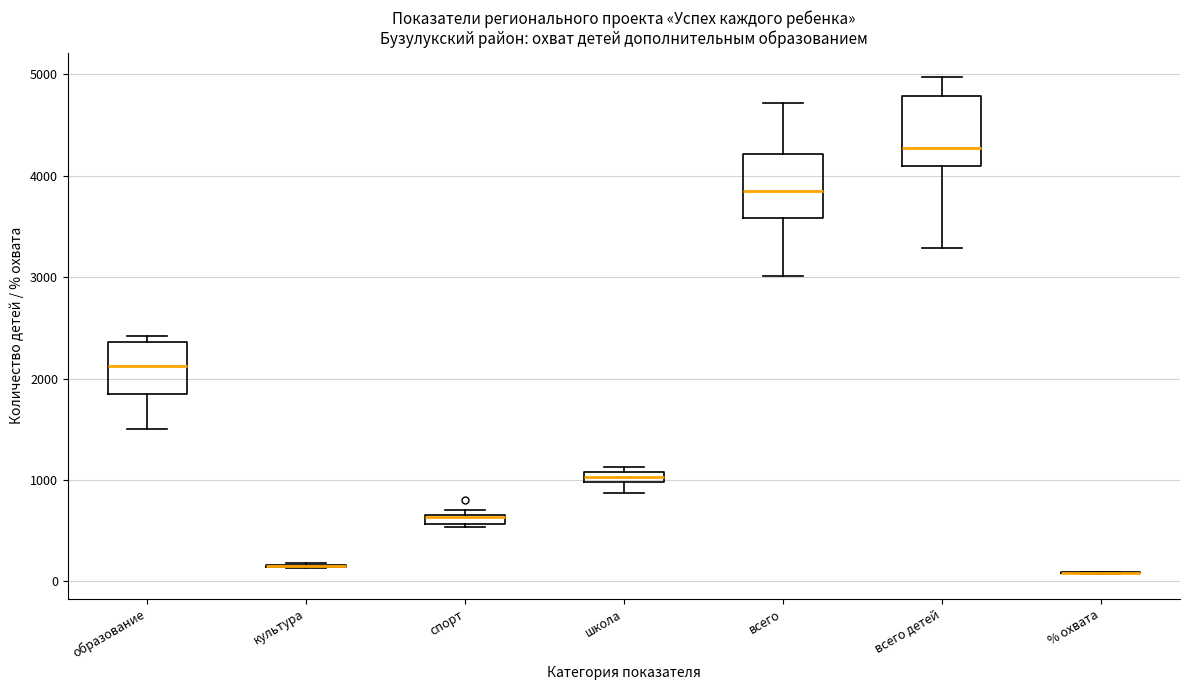

Where is the upper edge of the box for школа on the y-axis? The values are not printed on the chart, so give them approximately, as read against the axis.

1100